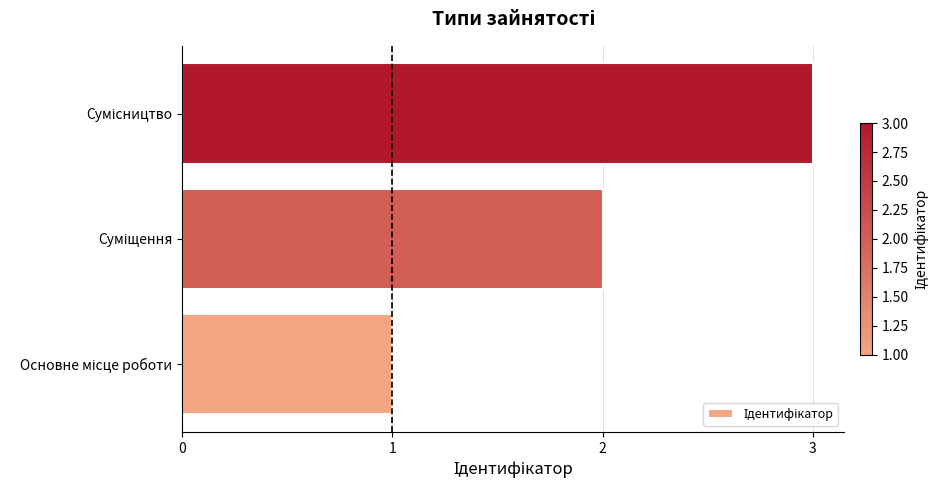

Count the values in the range 1 to 3.

3